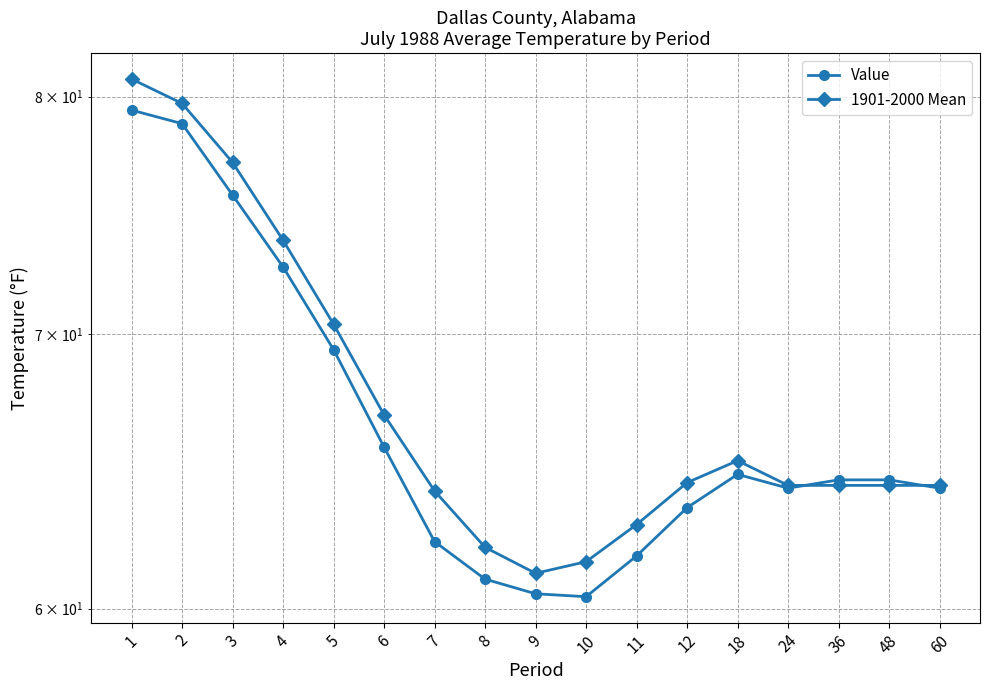

At which category is the sum across all series the highest?

1